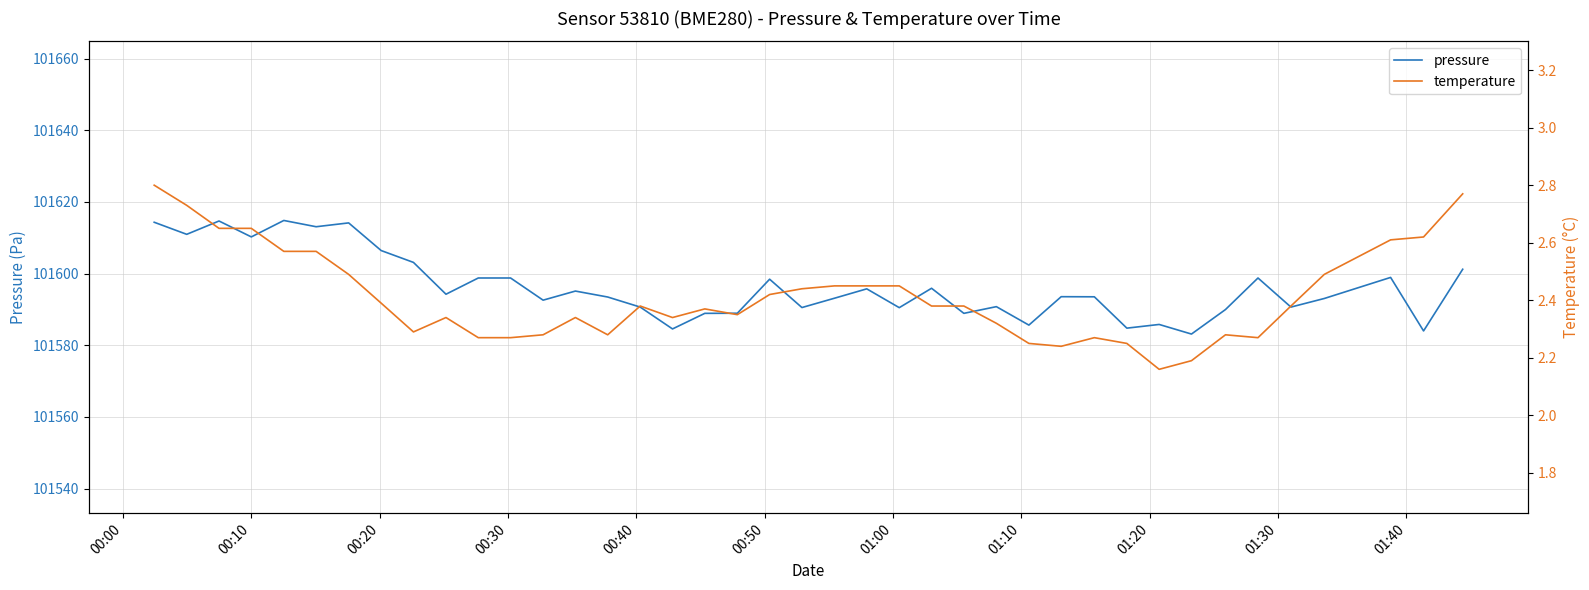

What is the label of the 11th point from the left?

01:40